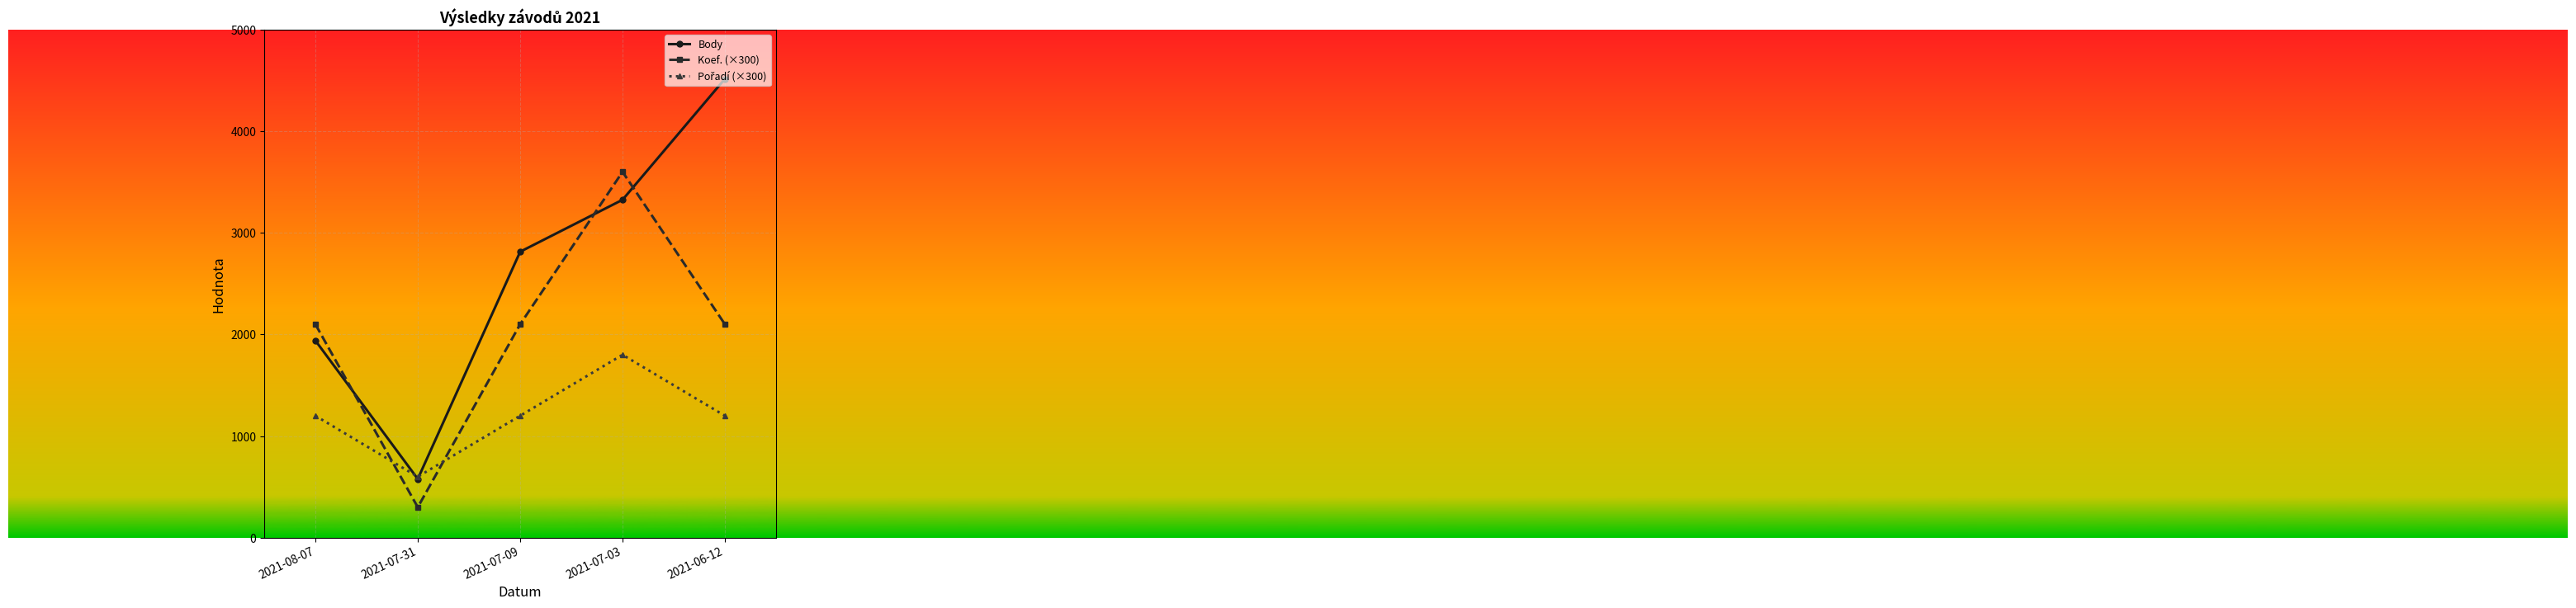

At which category is the sum across all series the highest?

2021-07-03